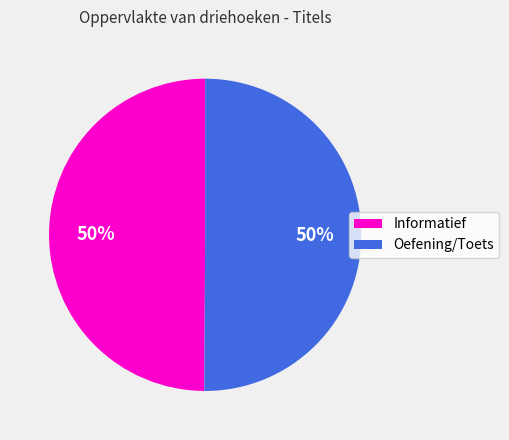

To the nearest percent, what is the average slice percentage?

50%